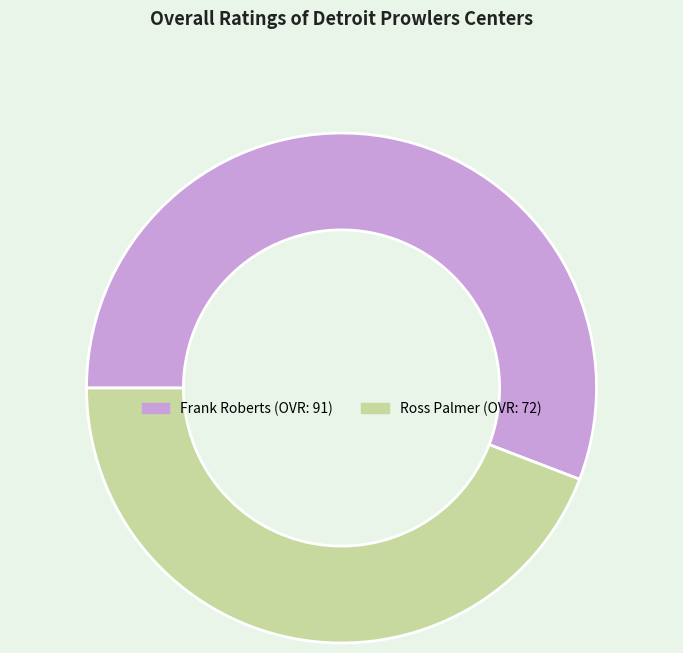

Is it true that Ross Palmer is 56% of the pie?

False